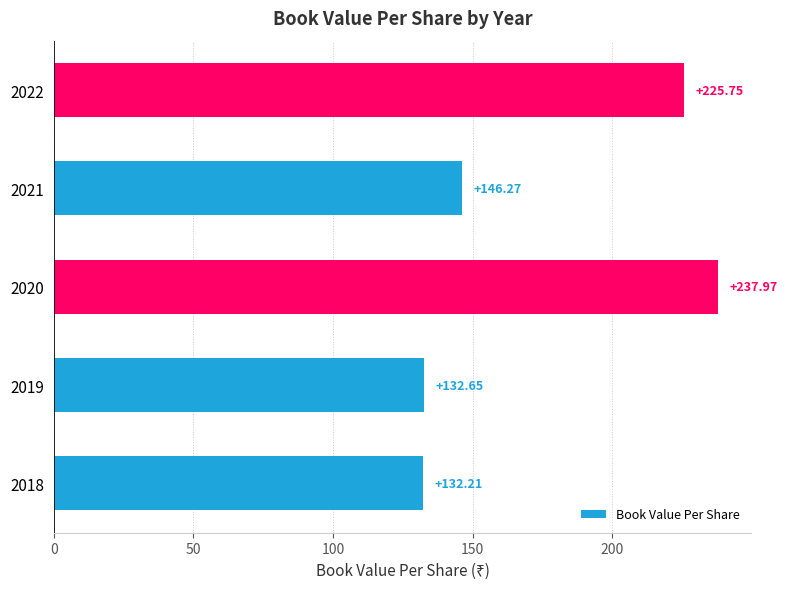

What is the ratio of the value at 2018 to the value at 2020?

0.6